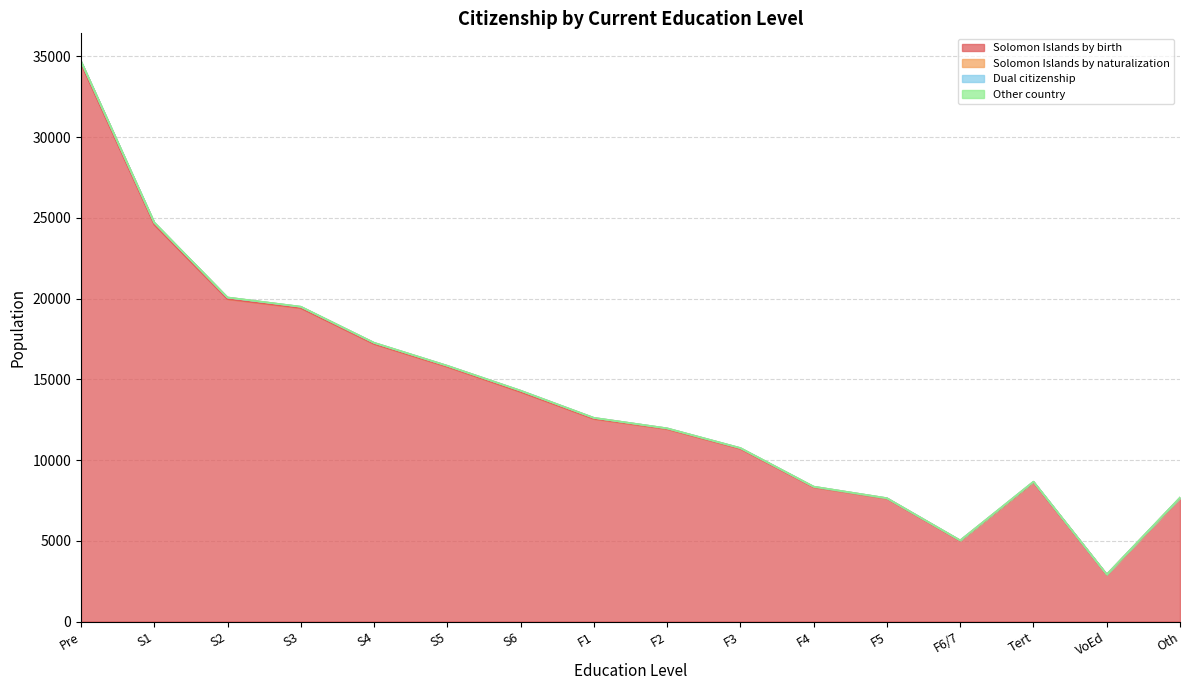

Which series has the largest total across all categories?

Solomon Islands by birth